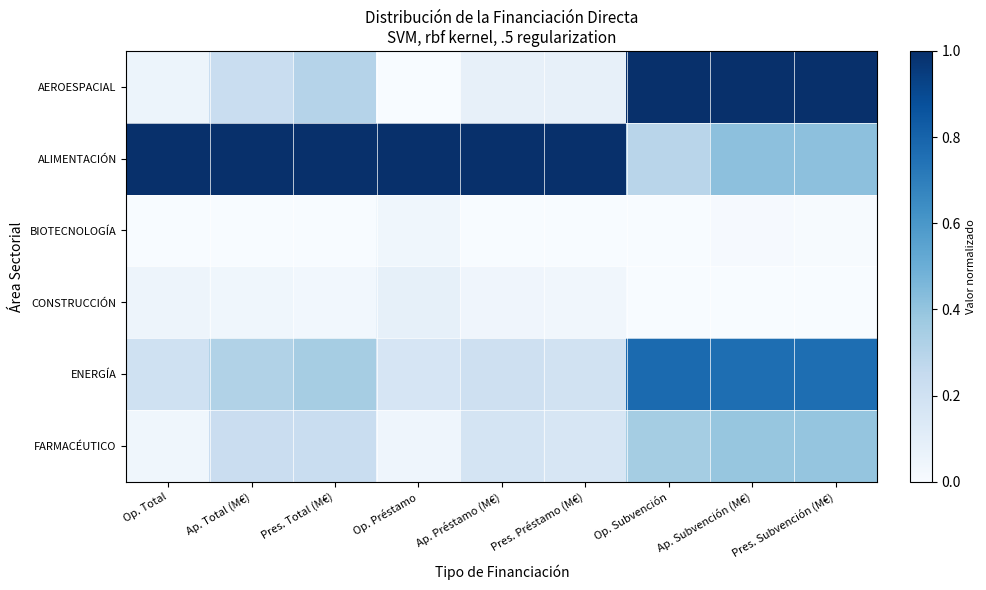

At which category is the sum across all series the highest?

Ap. Subvención (M€)